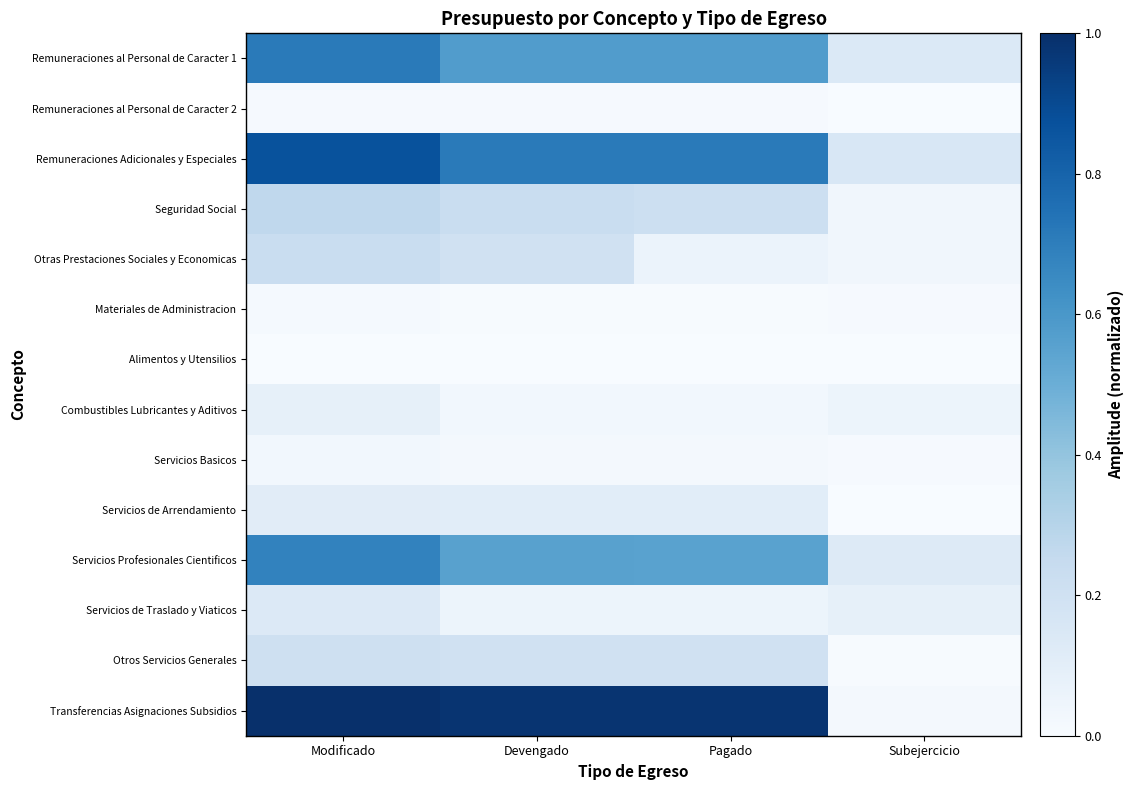

Which label corresponds to the largest value in the chart?

Modificado